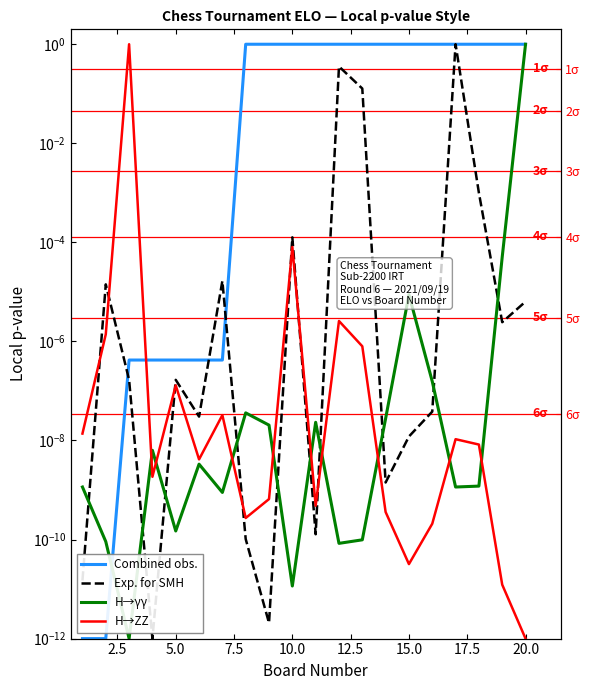

What is the highest value of the H→ZZ series?

1.0